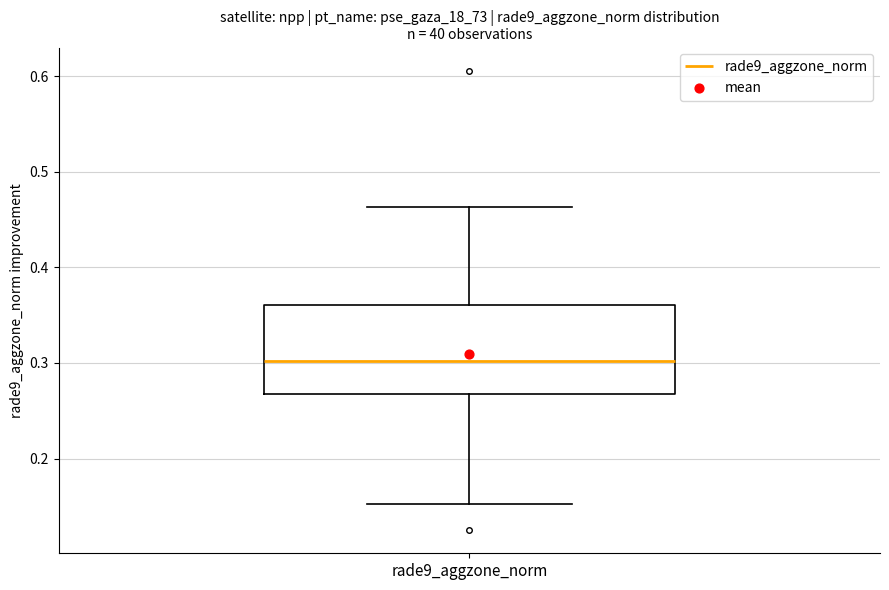

Transcribe this box plot: give where the median line is, the range the box spans, and where the two whiskers end, as read against the y-axis. The values are not printed on the chart, so give them approximately, as read against the axis.

median 0.30, box 0.27 to 0.36, whiskers 0.15 to 0.46